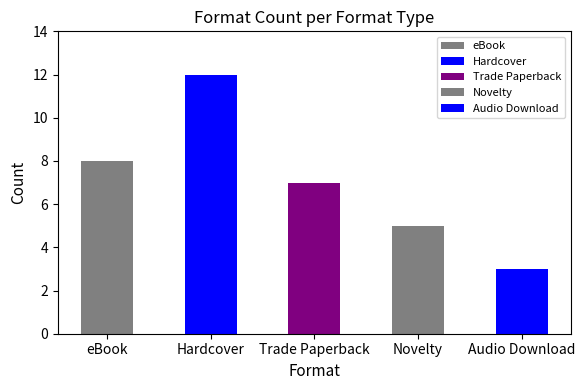

Approximately how many times larger is the value at eBook compared to Audio Download?

2.7